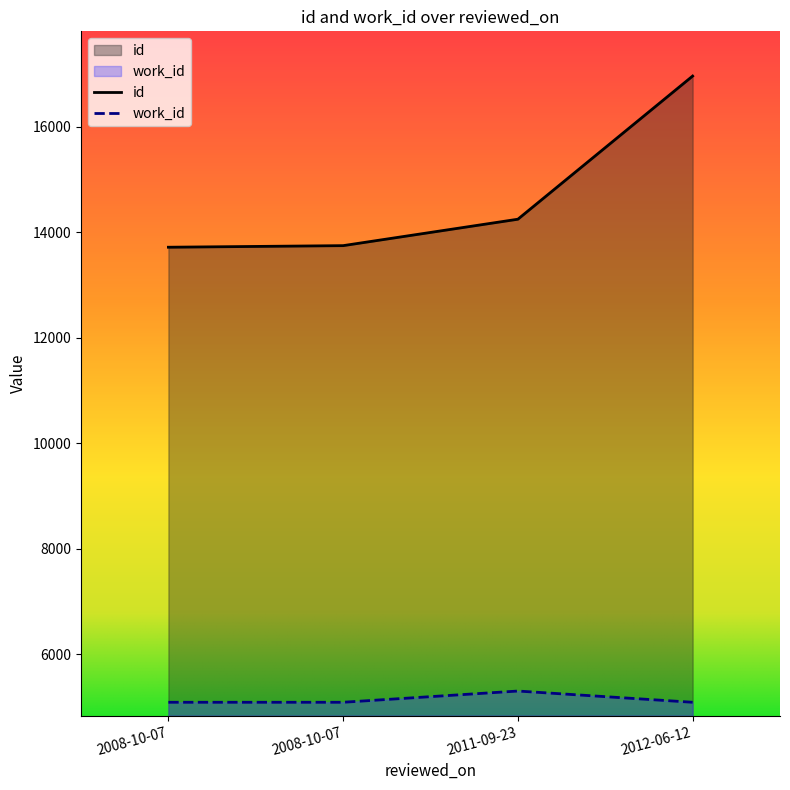

What is the approximate value of work_id at 2008-10-07, to the nearest 5?

5090